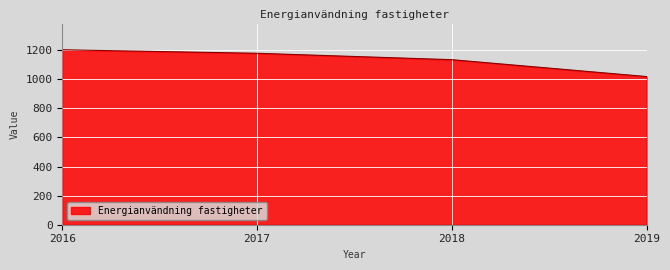

True or false: there are more than 0 points higher than both neighbors.

False